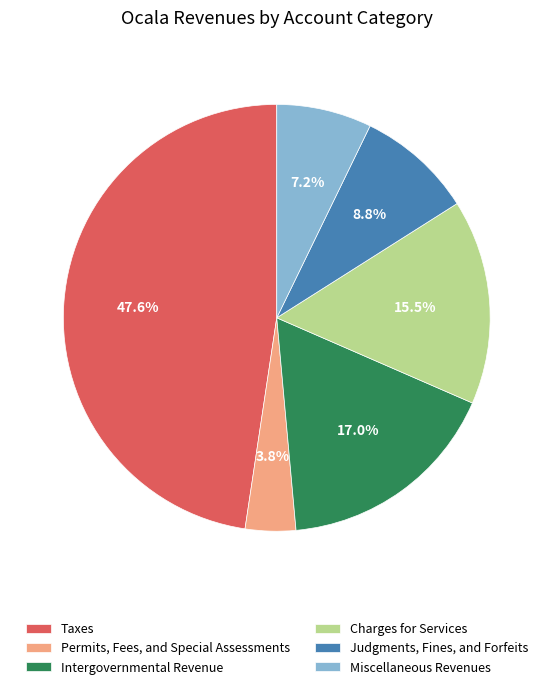

What is the smallest slice in the pie chart?

Permits, Fees, and Special Assessments